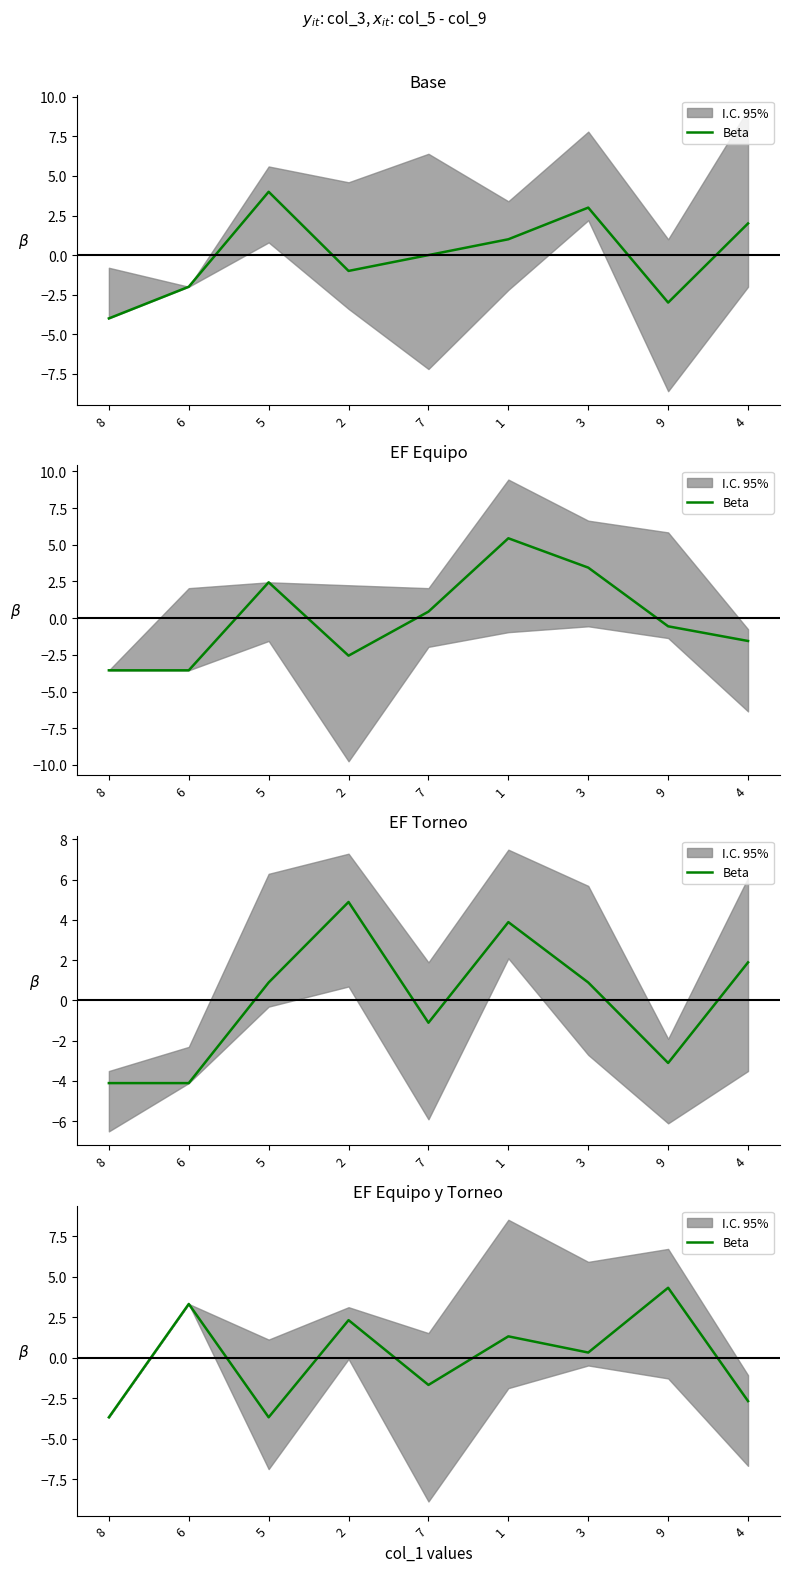

What is the greatest value displayed?

4.3